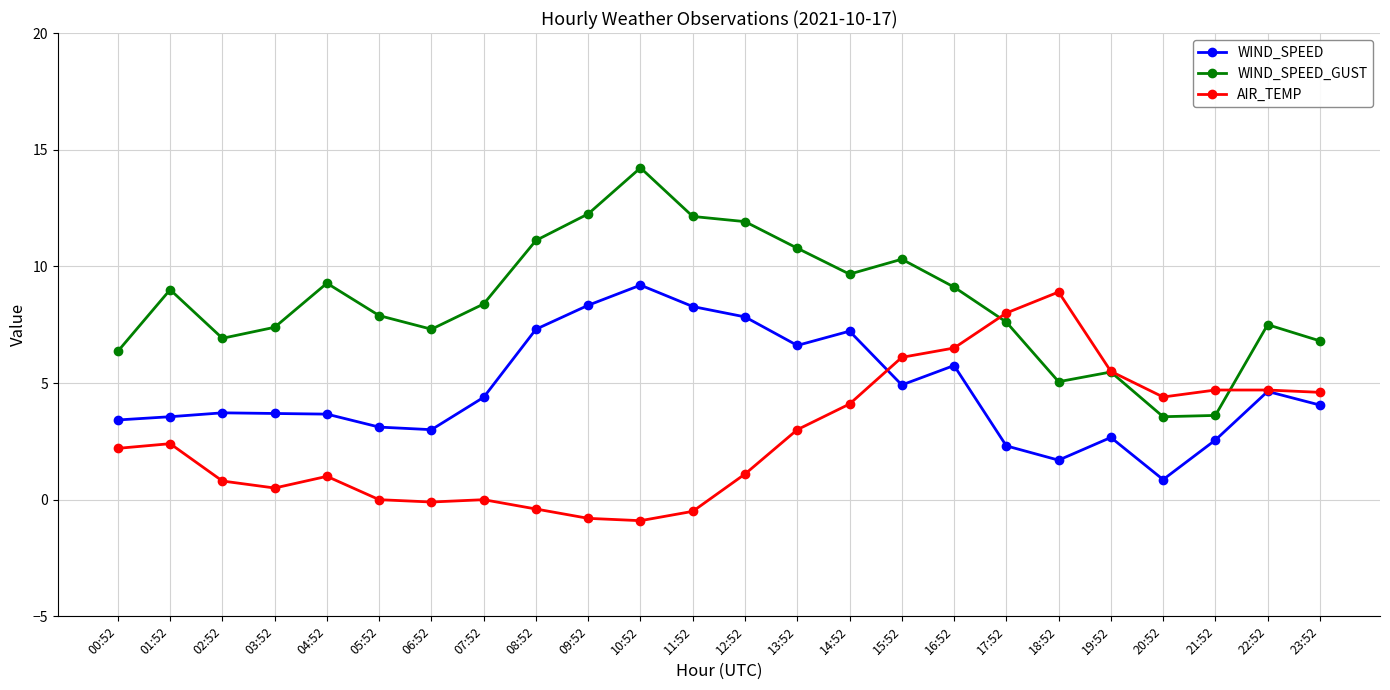

What is the value of the WIND_SPEED_GUST point at the 15th from the left?

9.7